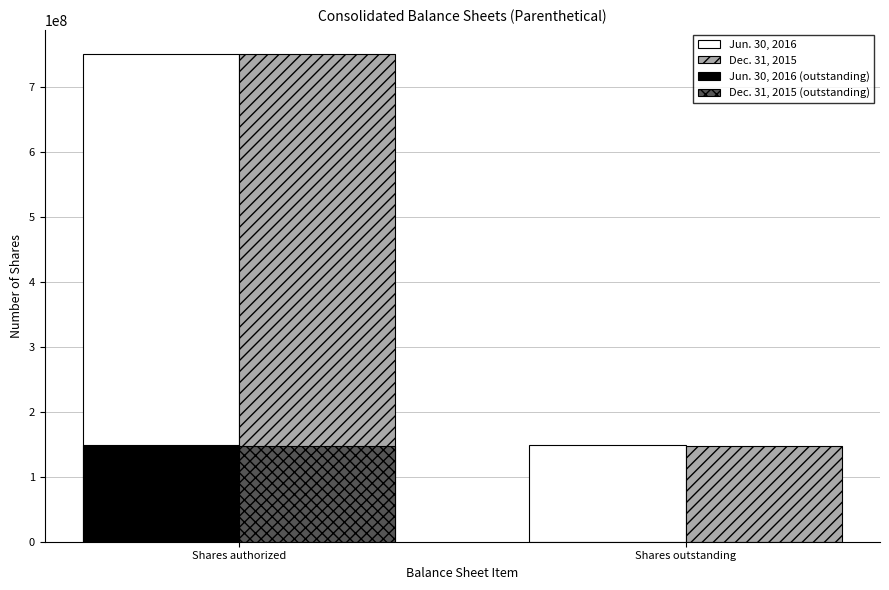

The value of Dec. 31, 2015 at Shares outstanding is 146919187. True or false?

True